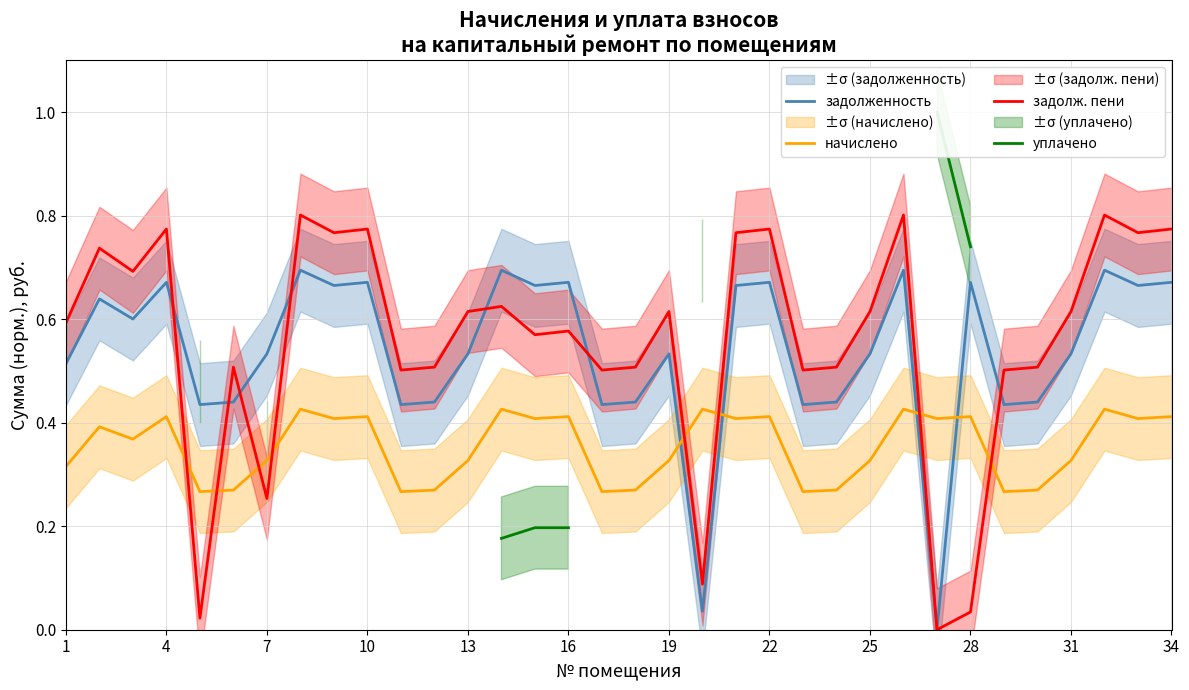

The value of начислено at 4 is 0.4. True or false?

True